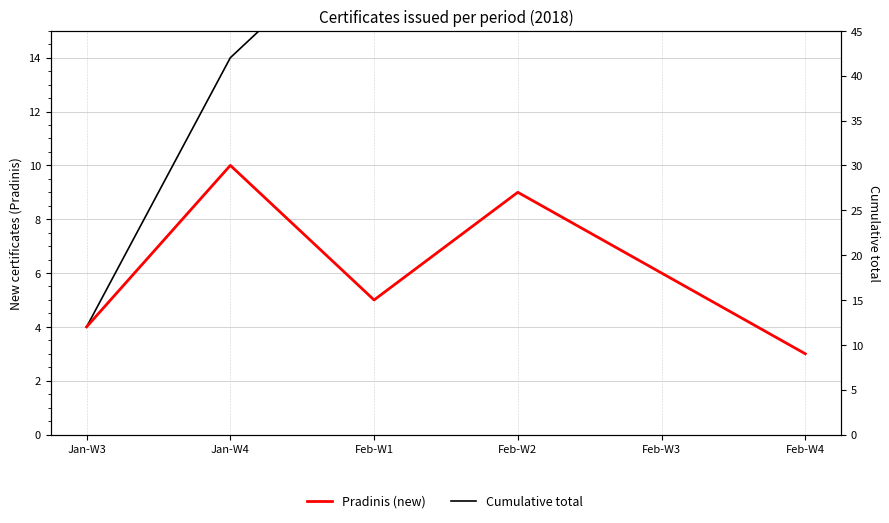

Which label corresponds to the largest value in the chart?

Feb-W4